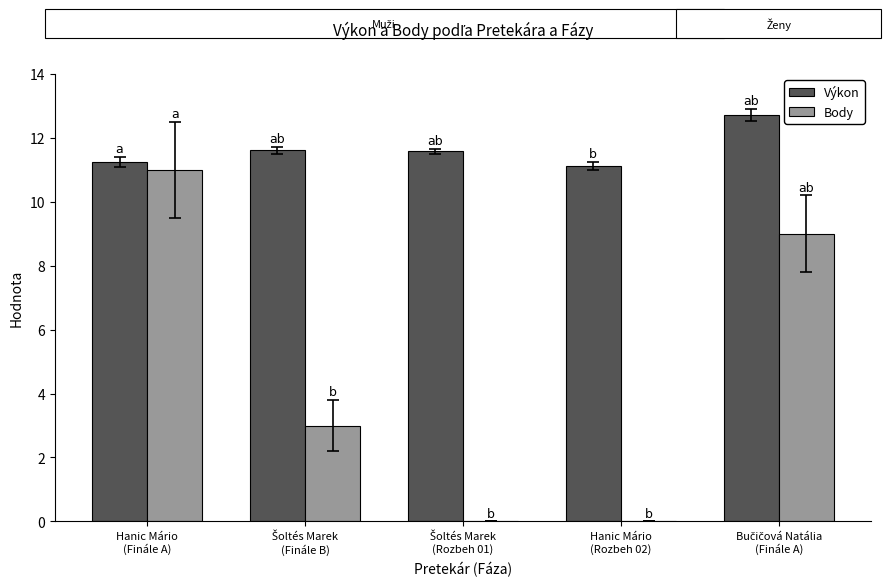

What is the maximum value shown in the chart?

12.7